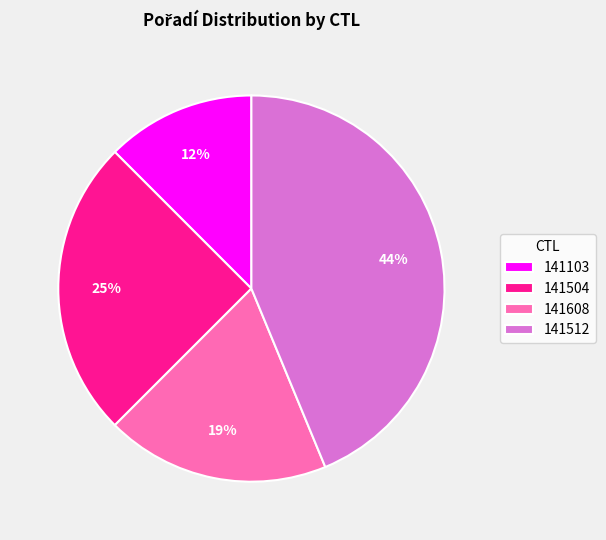

Which category has the smallest portion of the pie?

141103